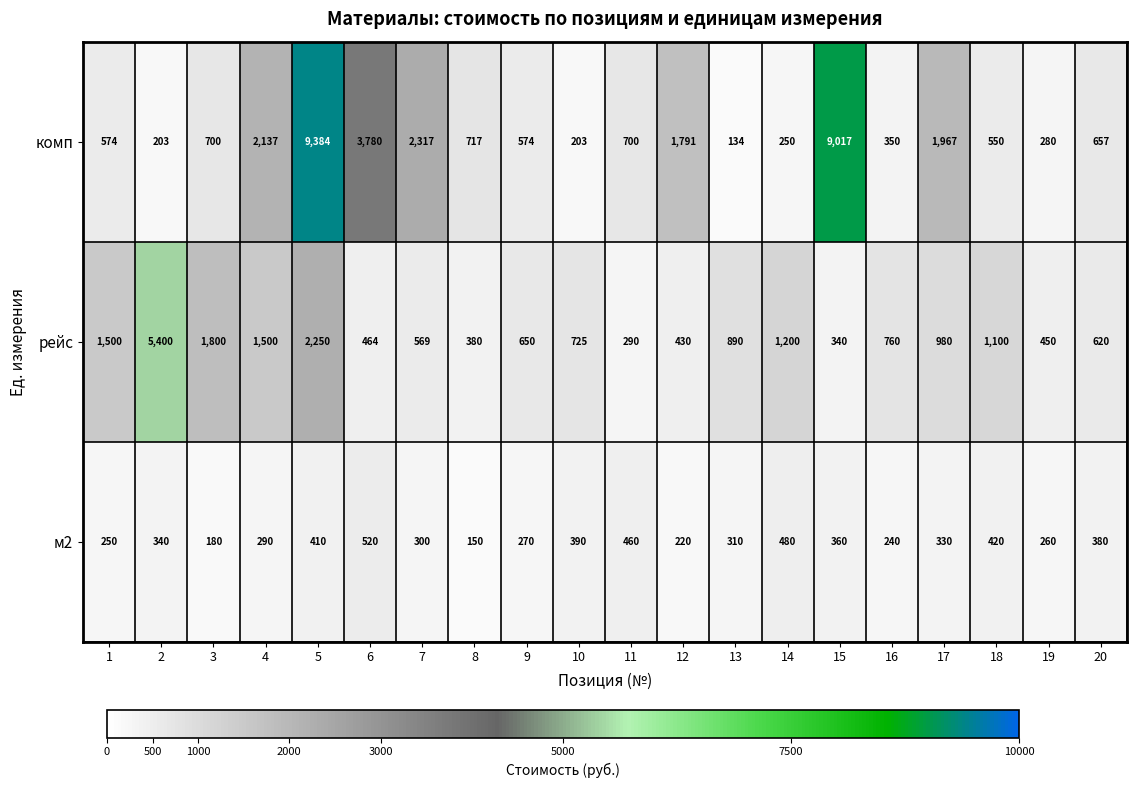

Which series has the largest range (max minus min)?

комп